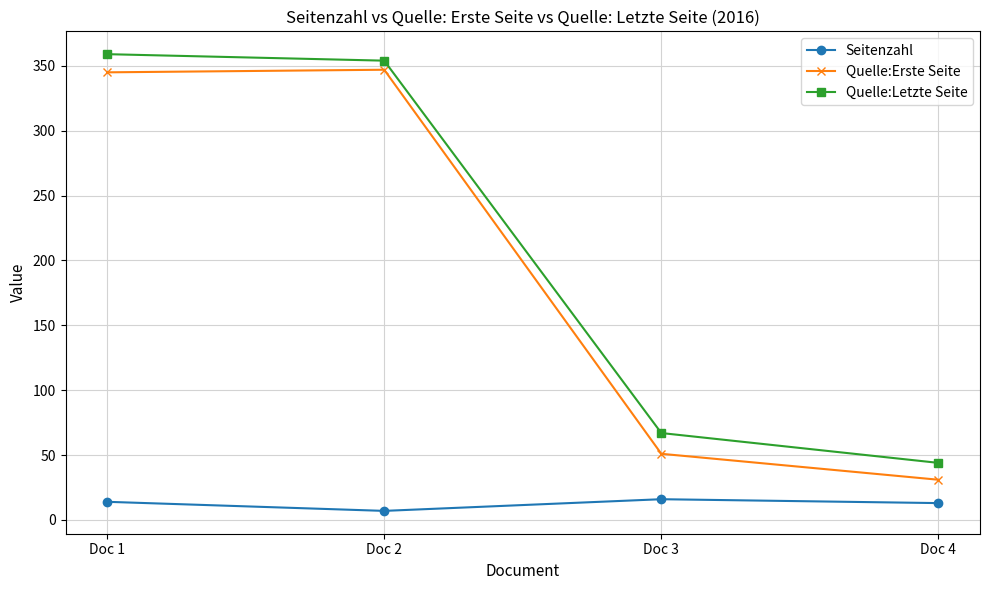

Which label corresponds to the smallest value in the chart?

Doc 2